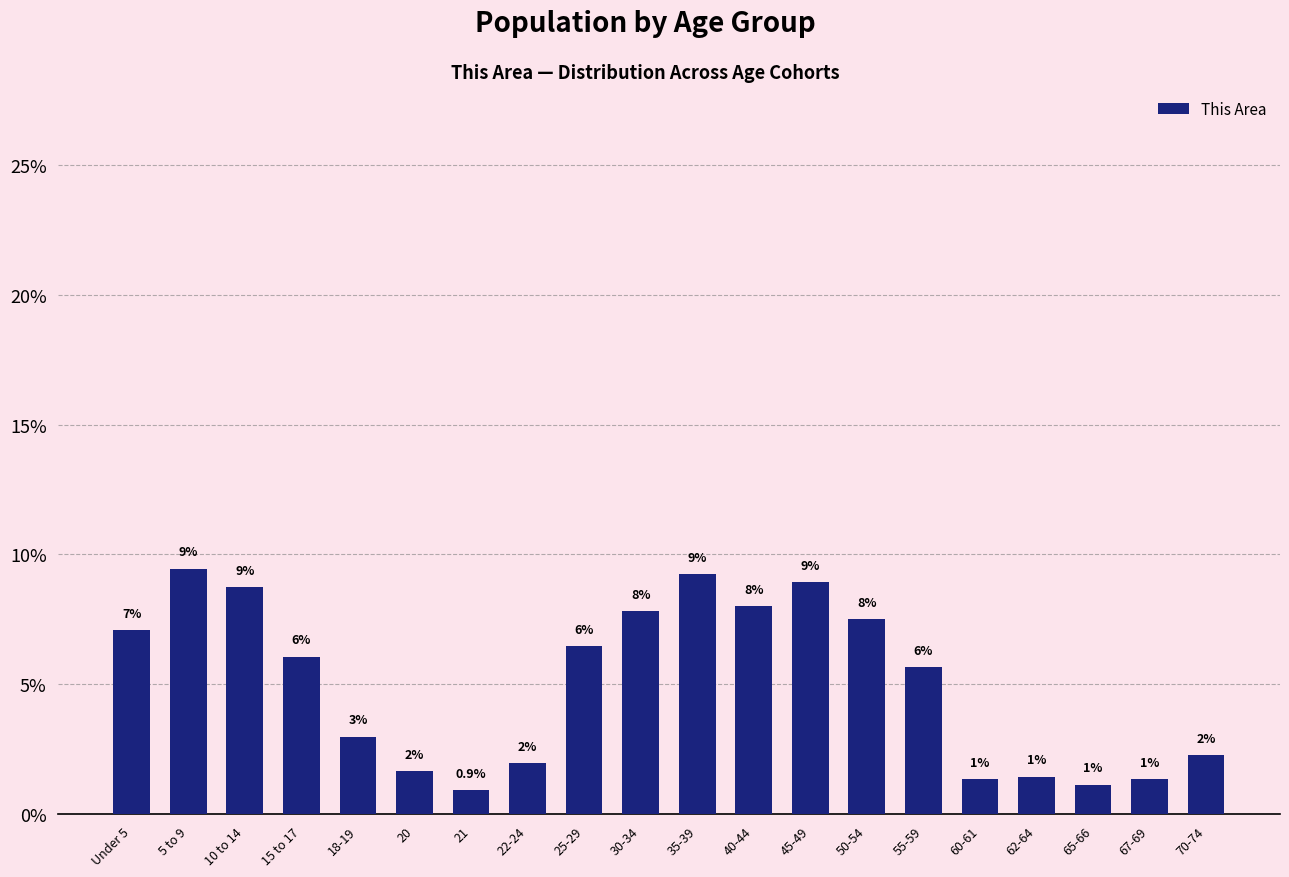

What is the difference between the maximum and minimum values?

8.5